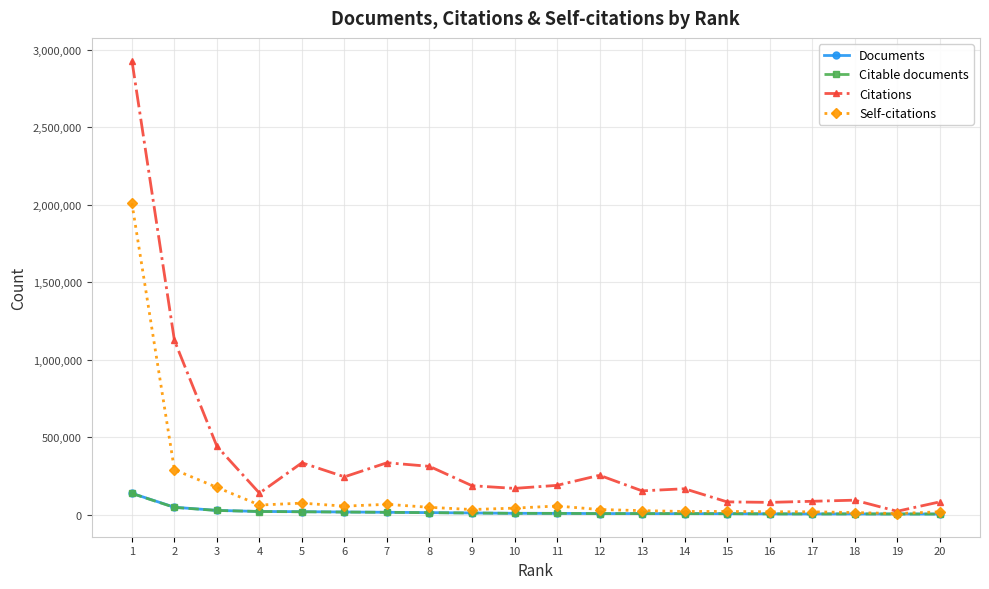

What is the highest value of the Citations series?

2928965